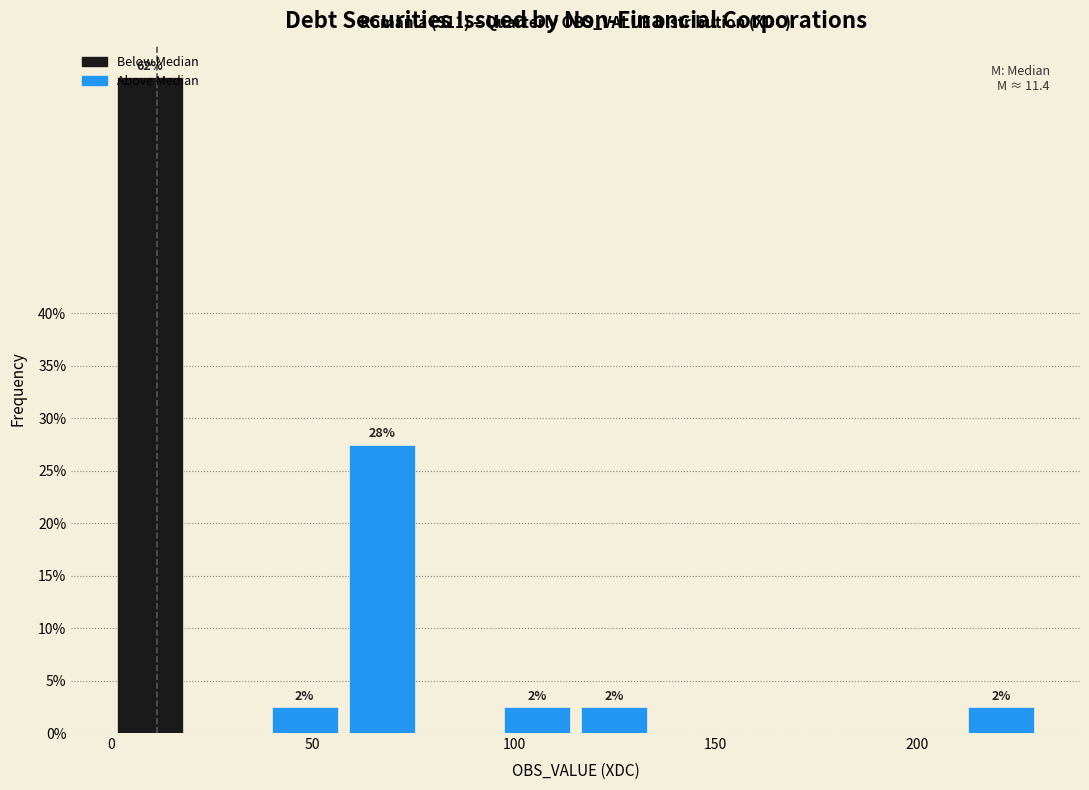

Around what value on the x-axis is the tallest bar? Give the approximate position of its centre, as read against the axis.

10